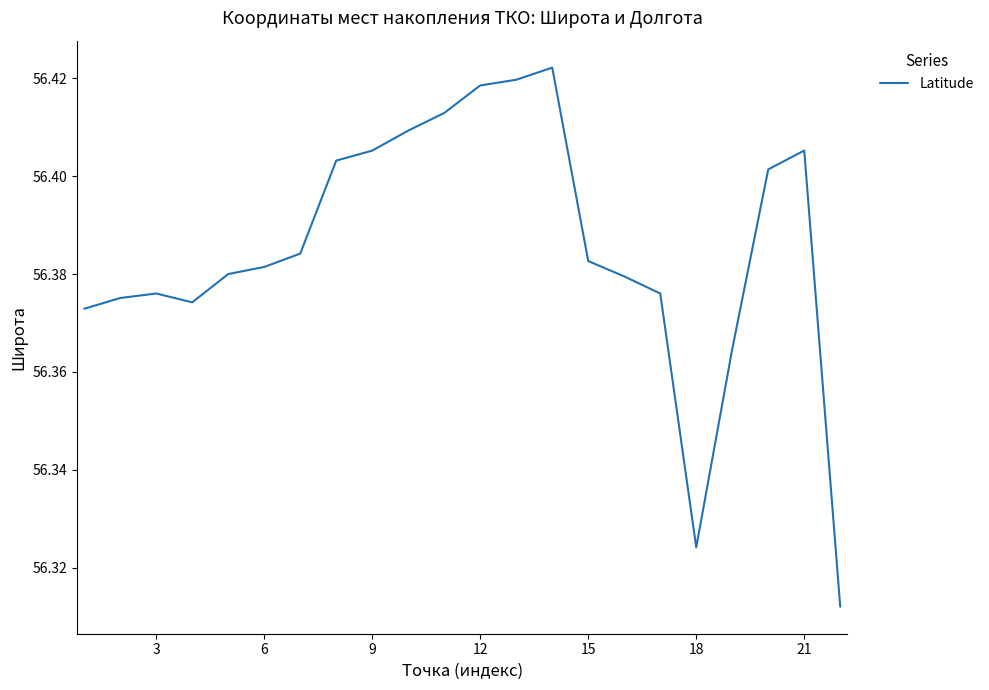

Does the chart have visible grid lines?

No